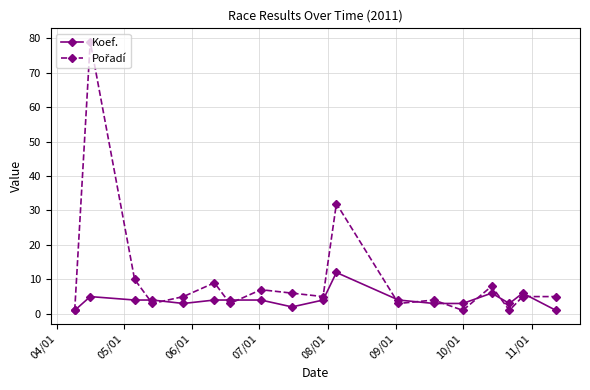

What is the difference between the second highest and second lowest values in the Koef. series?

5